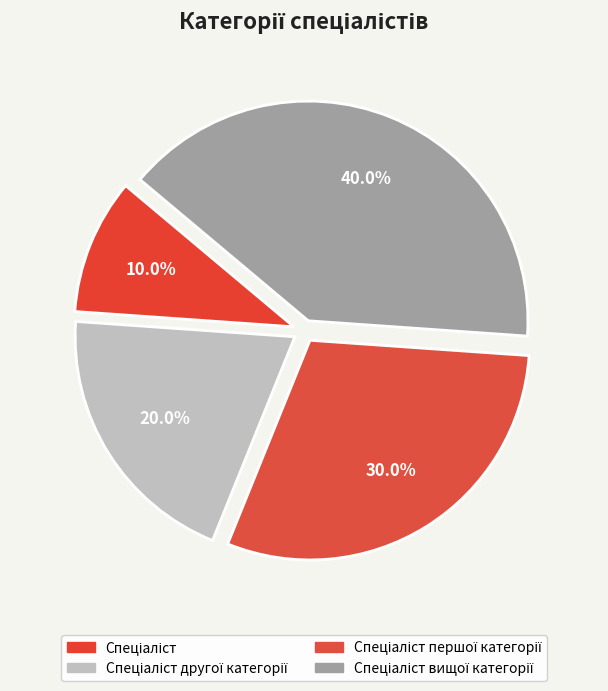

Rank the categories by value from highest to lowest.

Спеціаліст вищої категорії, Спеціаліст першої категорії, Спеціаліст другої категорії, Спеціаліст